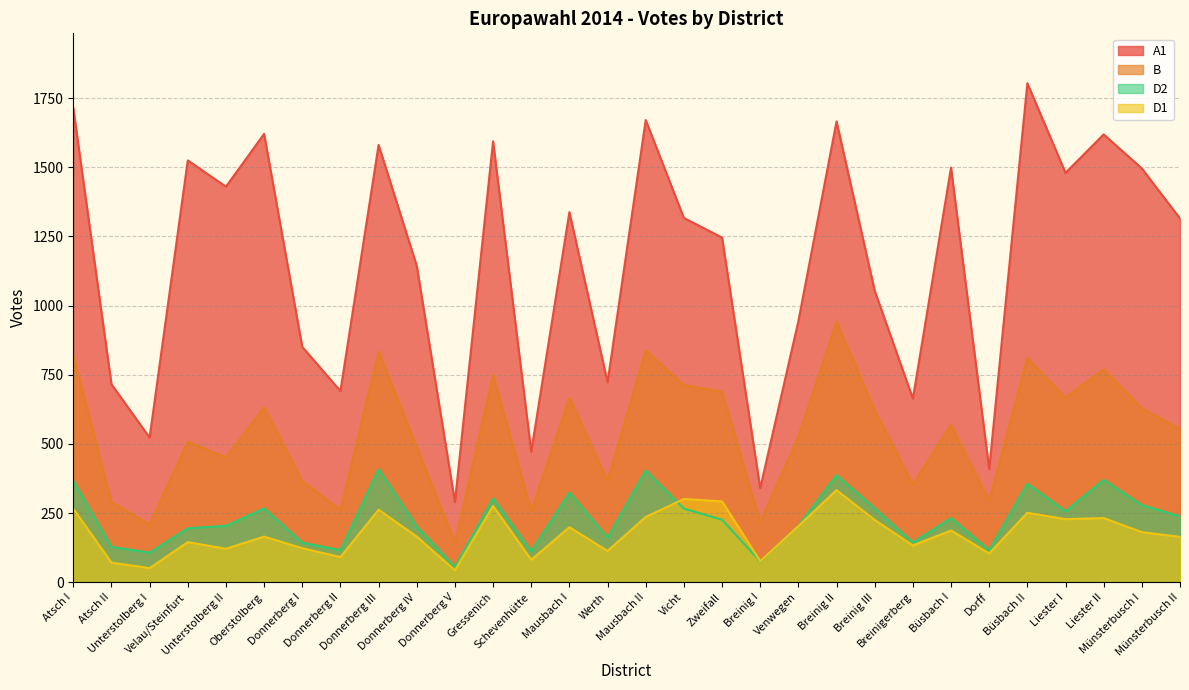

Which series has the largest total across all categories?

A1